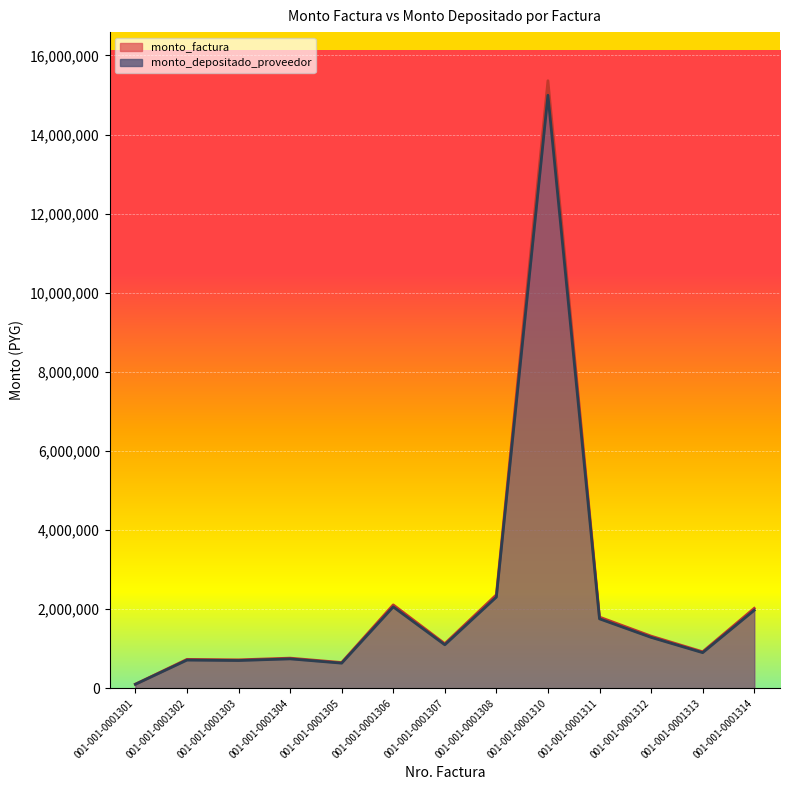

Reading left to right, extract all data points from this chart.

monto_factura: 001-001-0001301=104400	001-001-0001302=732000	001-001-0001303=720000	001-001-0001304=763200	001-001-0001305=652200	001-001-0001306=2109600	001-001-0001307=1128000	001-001-0001308=2364000	001-001-0001310=15360000	001-001-0001311=1800000	001-001-0001312=1320000	001-001-0001313=924000	001-001-0001314=2022000
monto_depositado_proveedor: 001-001-0001301=101903	001-001-0001302=714491	001-001-0001303=702778	001-001-0001304=744944	001-001-0001305=636599	001-001-0001306=2059138	001-001-0001307=1101018	001-001-0001308=2307453	001-001-0001310=14992589	001-001-0001311=1756944	001-001-0001312=1288425	001-001-0001313=901898	001-001-0001314=1973634